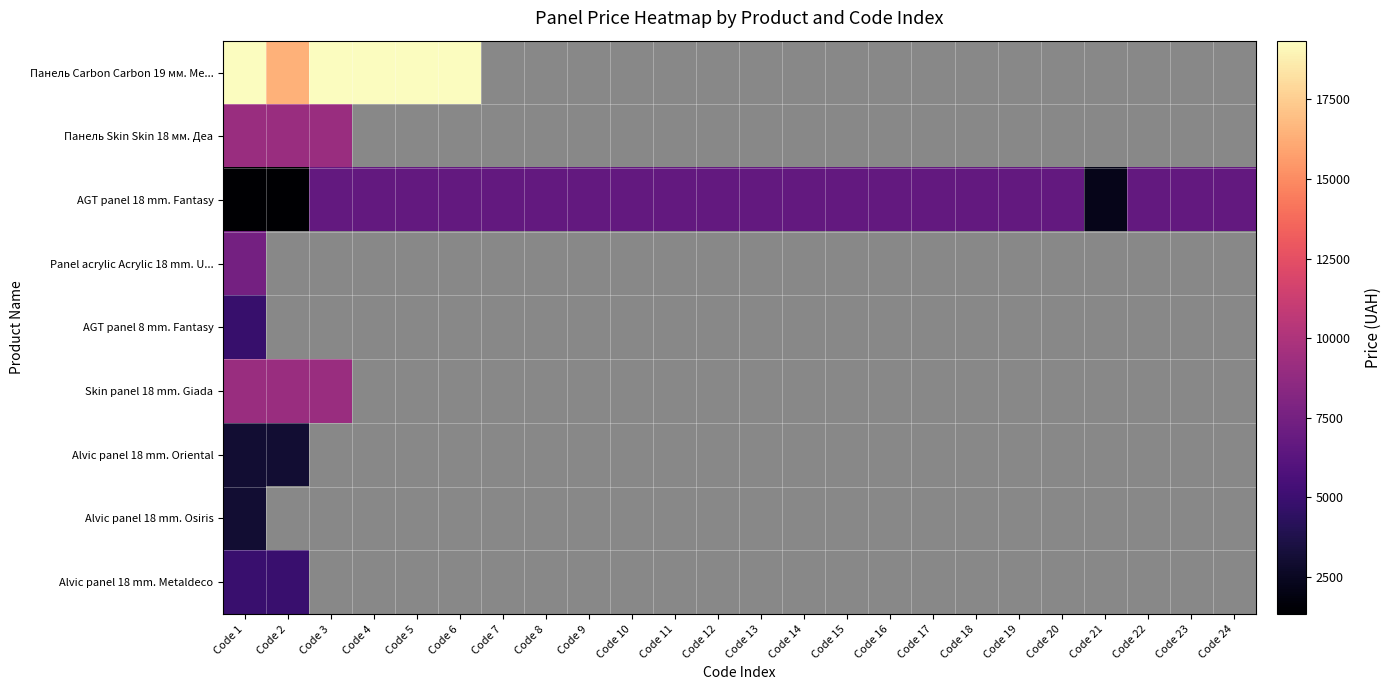

Which series has the largest range (max minus min)?

AGT panel 18 mm. Fantasy